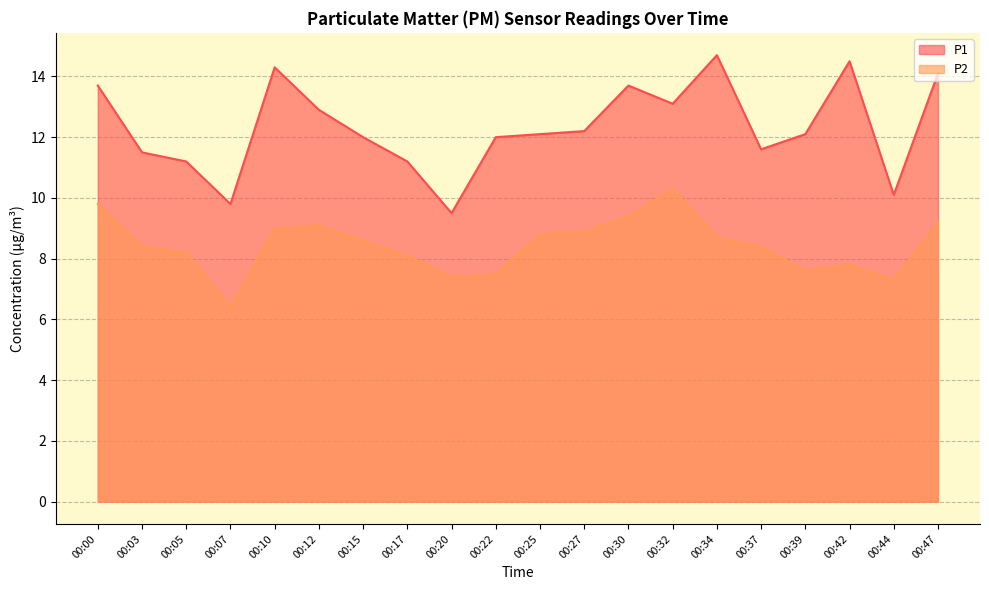

What is the value of the P1 point at the 16th from the left?

11.6